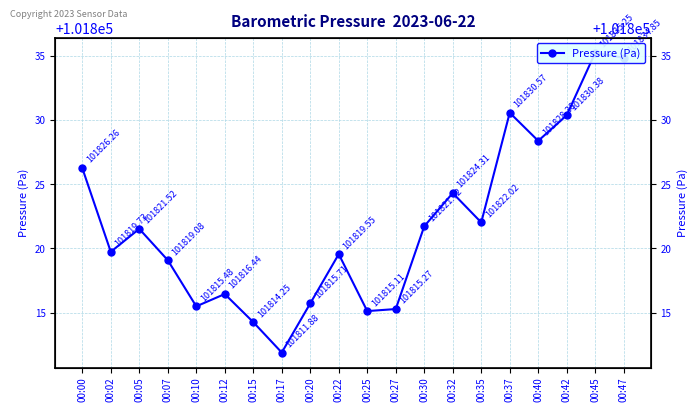

What is the value of the 10th point from the left?

101819.6